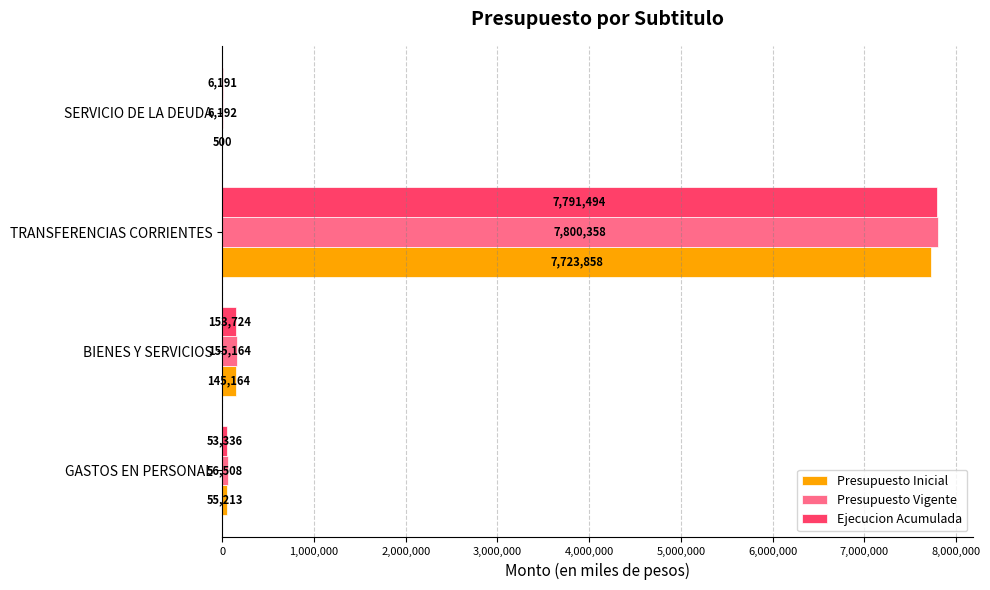

Count the number of data series in this chart.

3